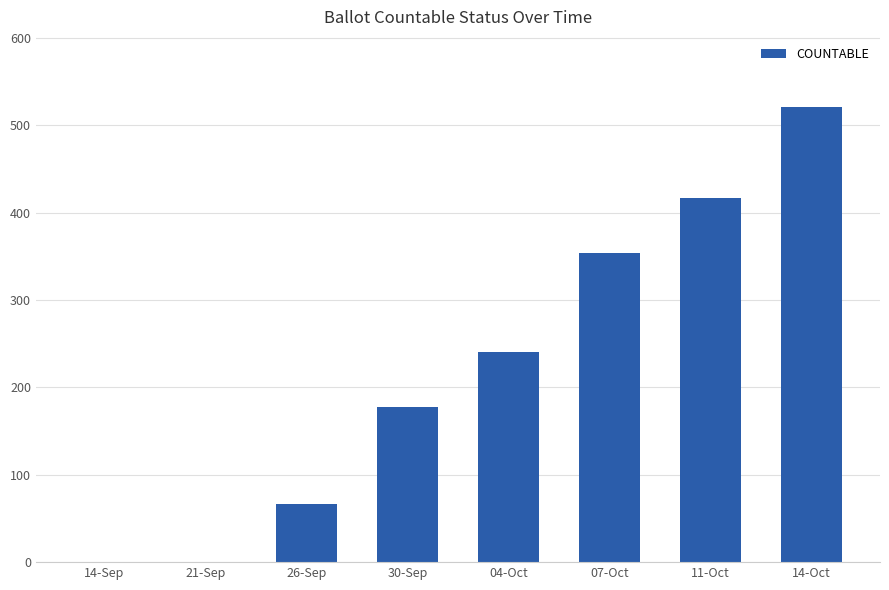

Which category has the highest value across all series?

14-Oct